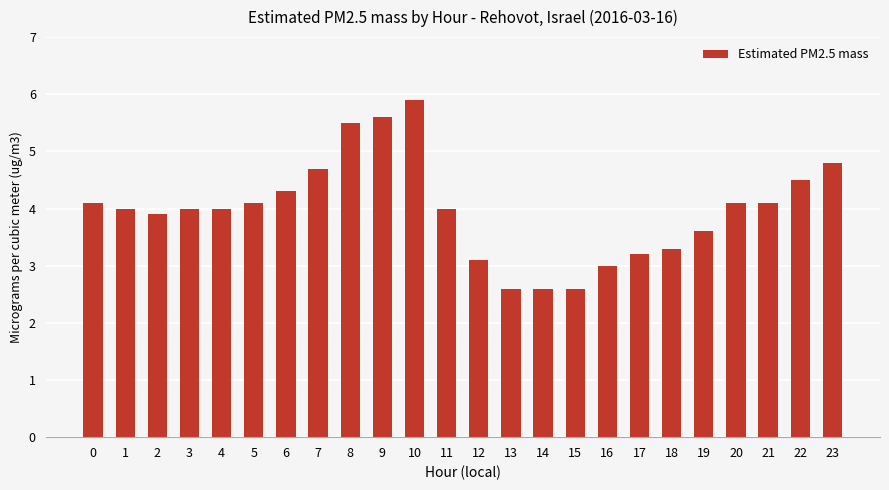

Count the number of categories in the chart.

24